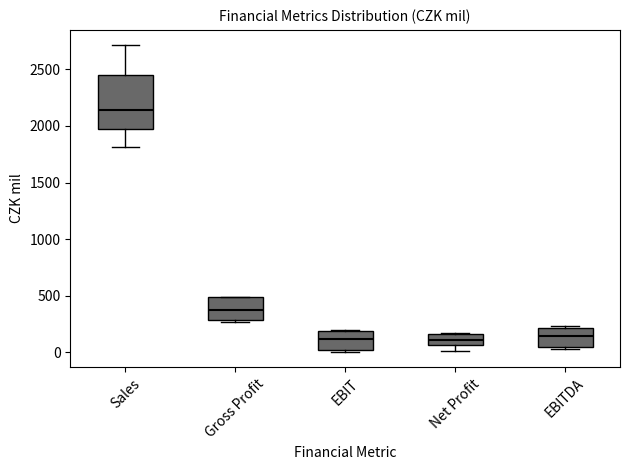

Which box has the highest median line?

Sales